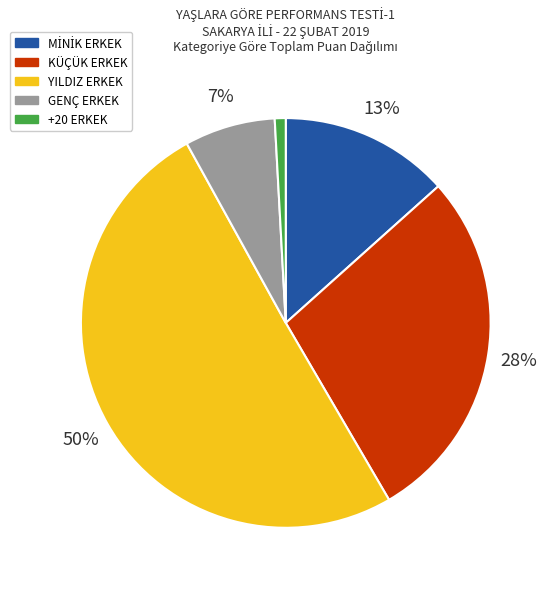

To the nearest percent, what is the average slice percentage?

20%